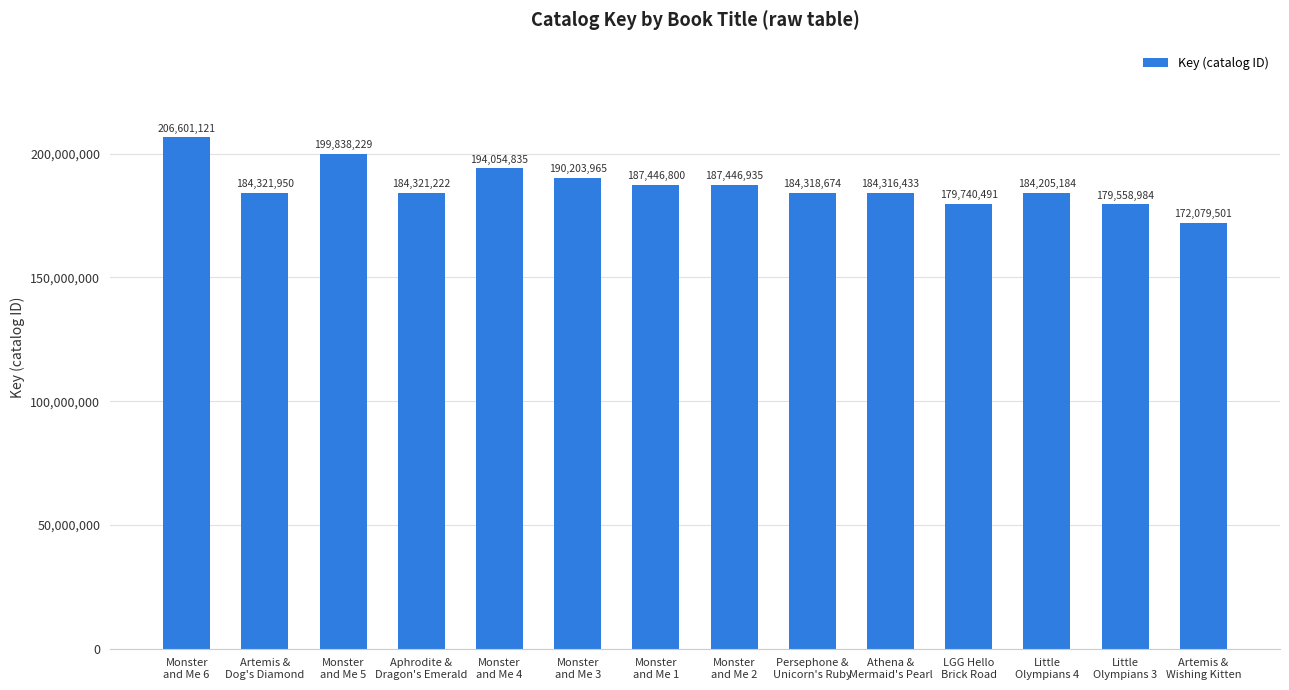

The value at Little
Olympians 4 is 58828442. True or false?

False